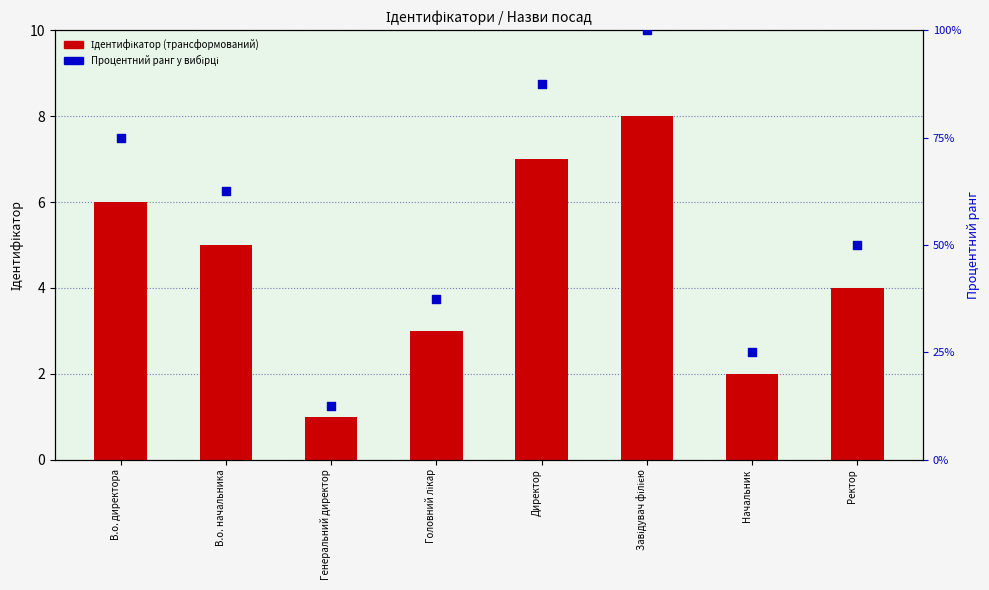

What are all the series names shown in the legend?

Ідентифікатор (трансформований), Процентний ранг у вибірці